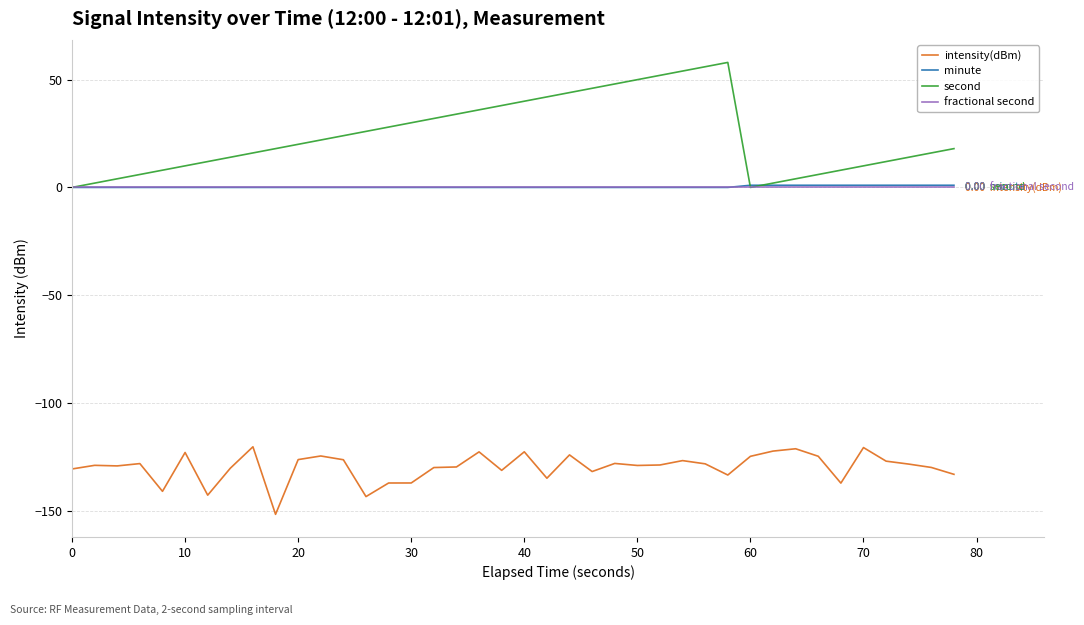

Which series has the largest total across all categories?

second